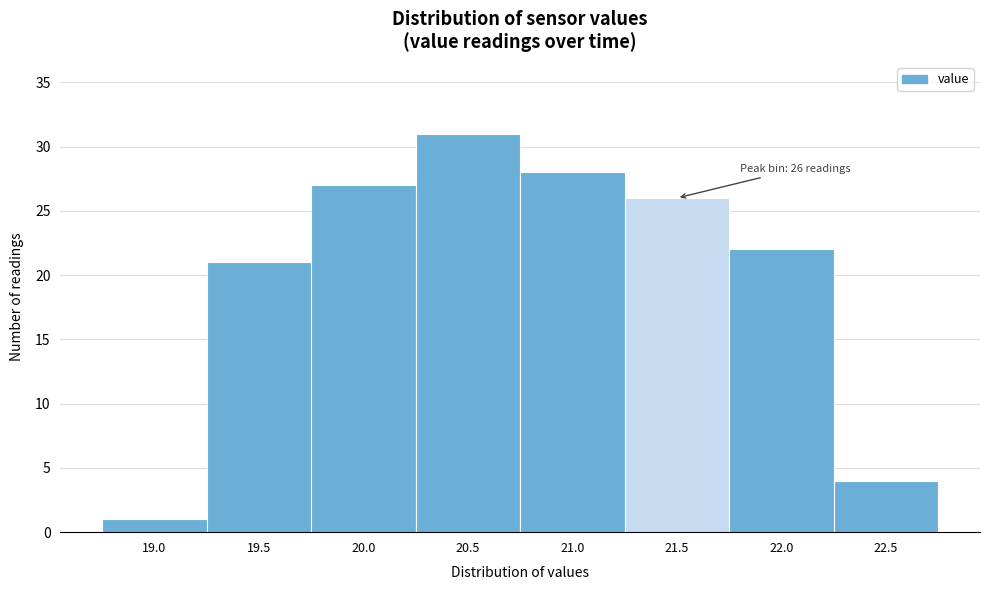

Reading right to left, transcribe all the data shown in this chart.

4	22	26	28	31	27	21	1